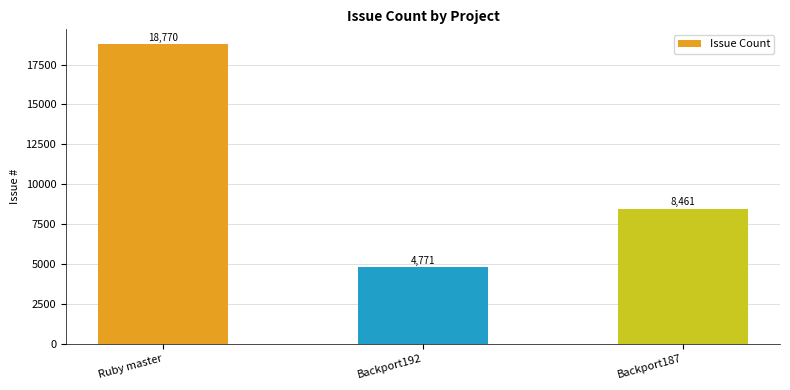

What is the difference between the values at Backport192 and Ruby master?

13999